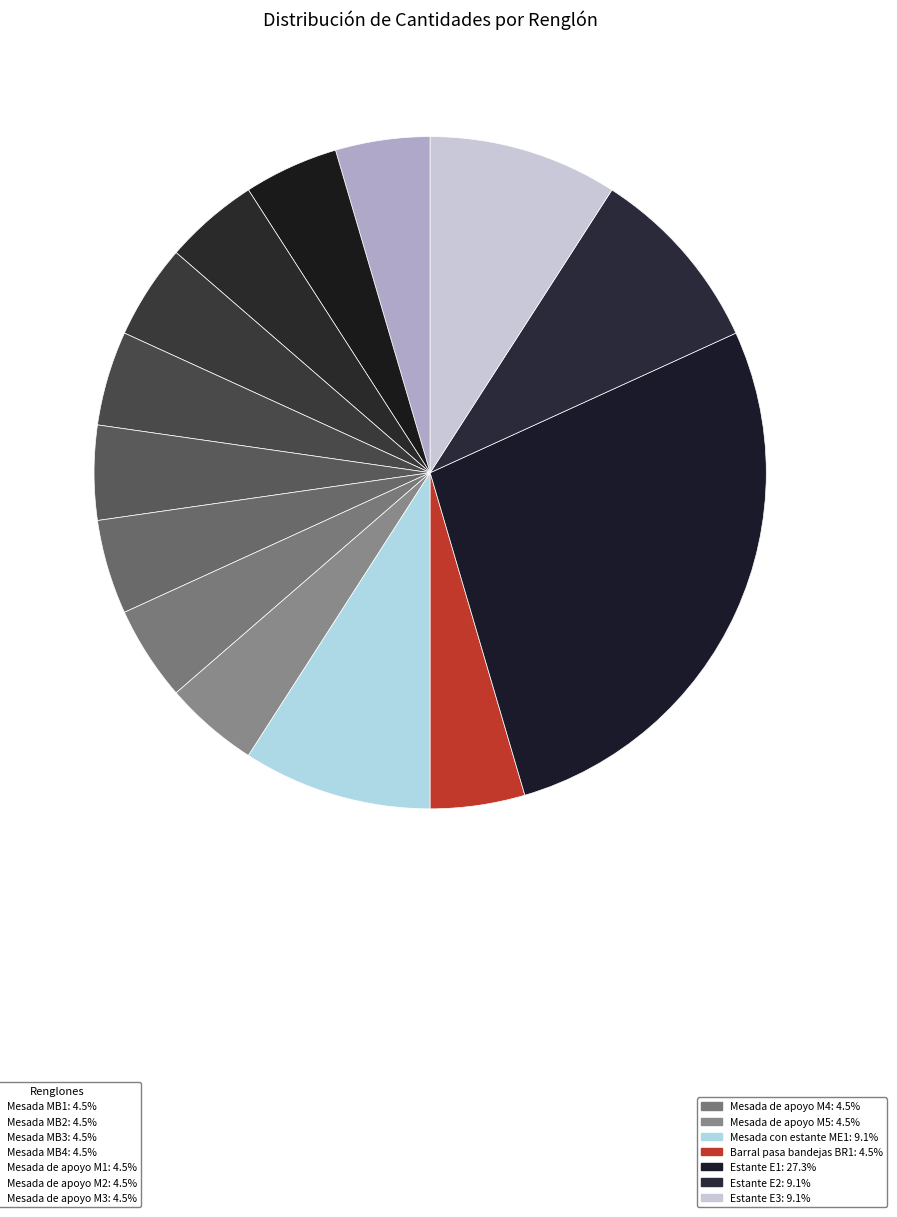

Count the number of slices in the pie.

14